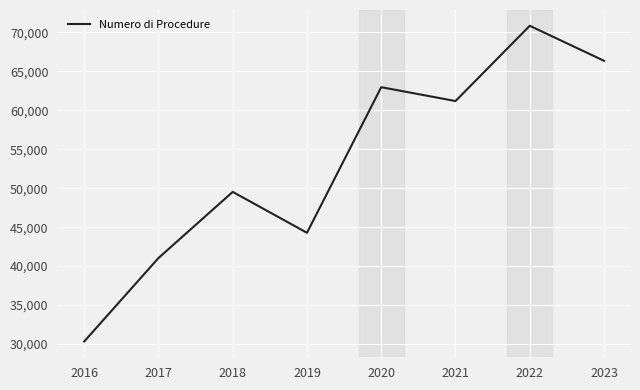

What is the change in value from 2018 to 2021?

+11665